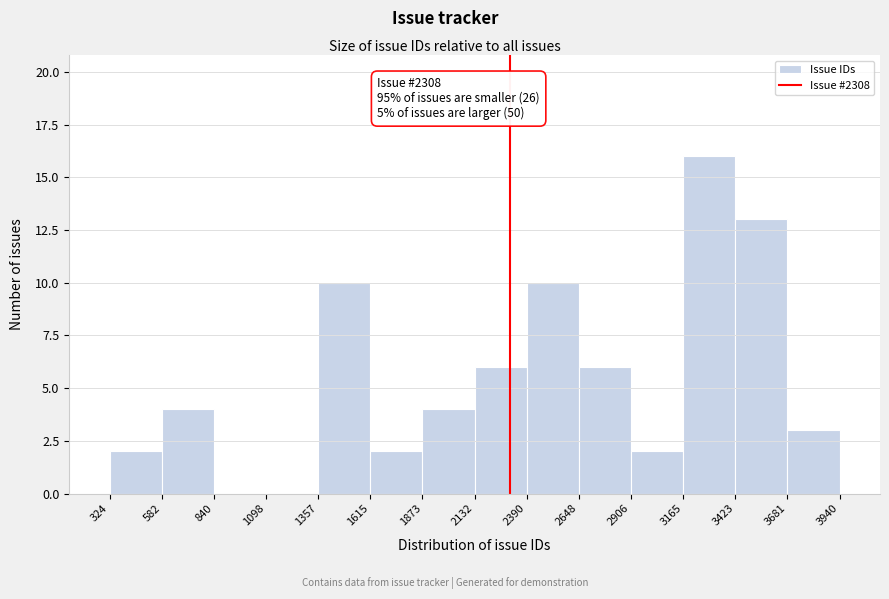

Which range on the x-axis has the tallest bar?

3165 to 3423